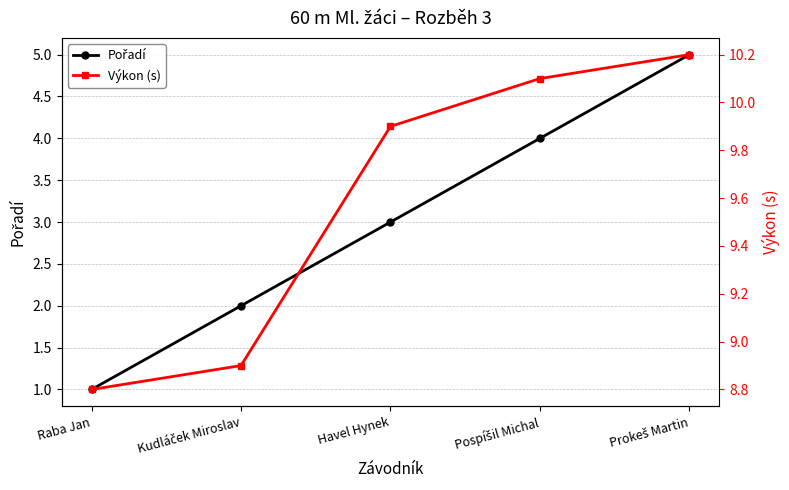

At which label does Pořadí first exceed 3?

Pospíšil Michal